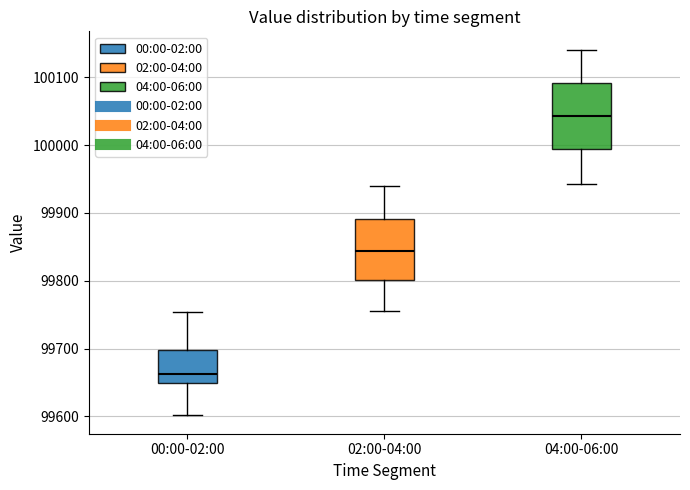

Which box has the highest median line?

04:00-06:00